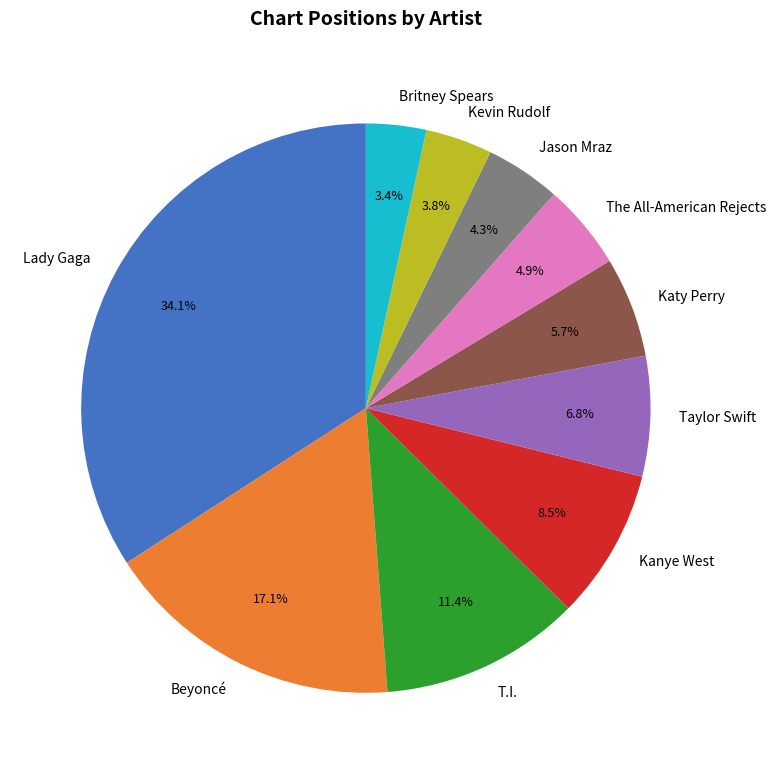

What percentage is NOT represented by T.I.?

88.6%